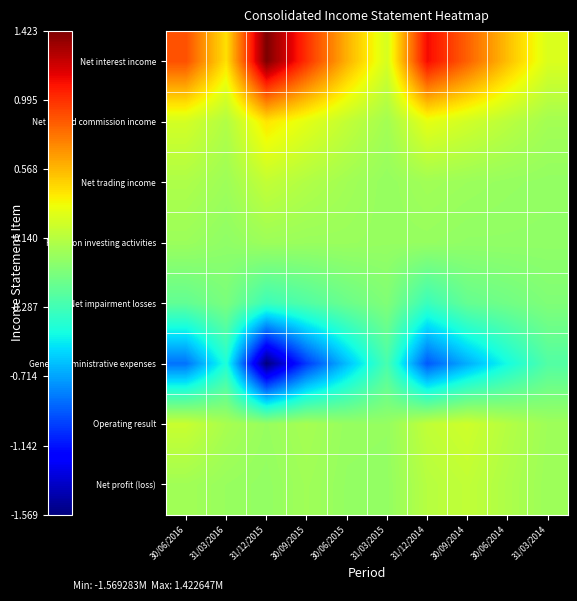

List the series in order of their peak value, highest first.

Net interest income, Net fee and commission income, Operating result, Net trading income, Net profit (loss), Result on investing activities, Net impairment losses, General administrative expenses